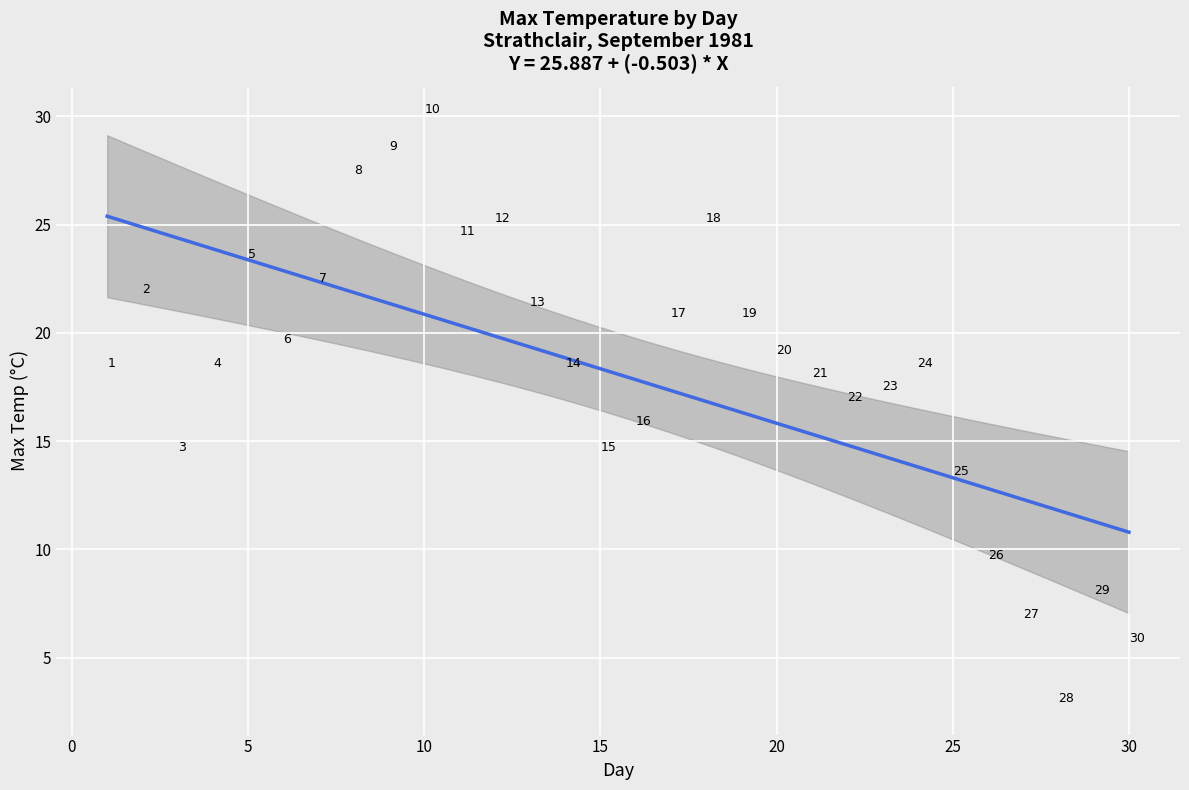

What Y value in the scatter plot is closest to 16?

15.6